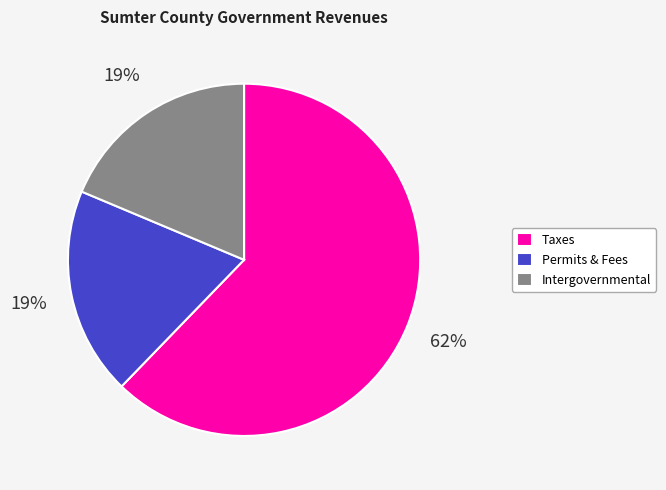

To the nearest percent, what percentage of the pie is Permits & Fees?

19%